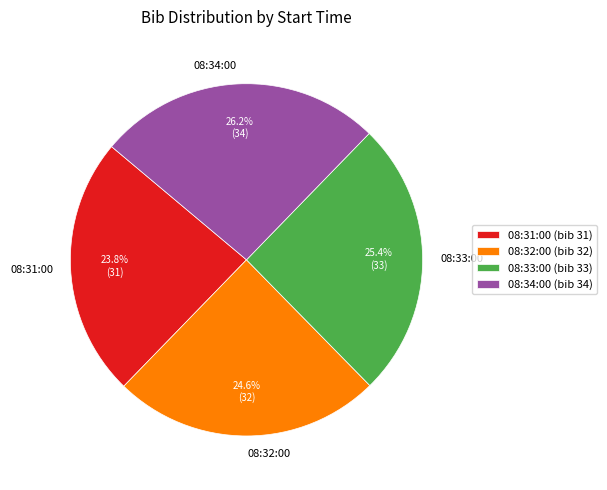

Does 08:32:00 represent more than half of the total?

No